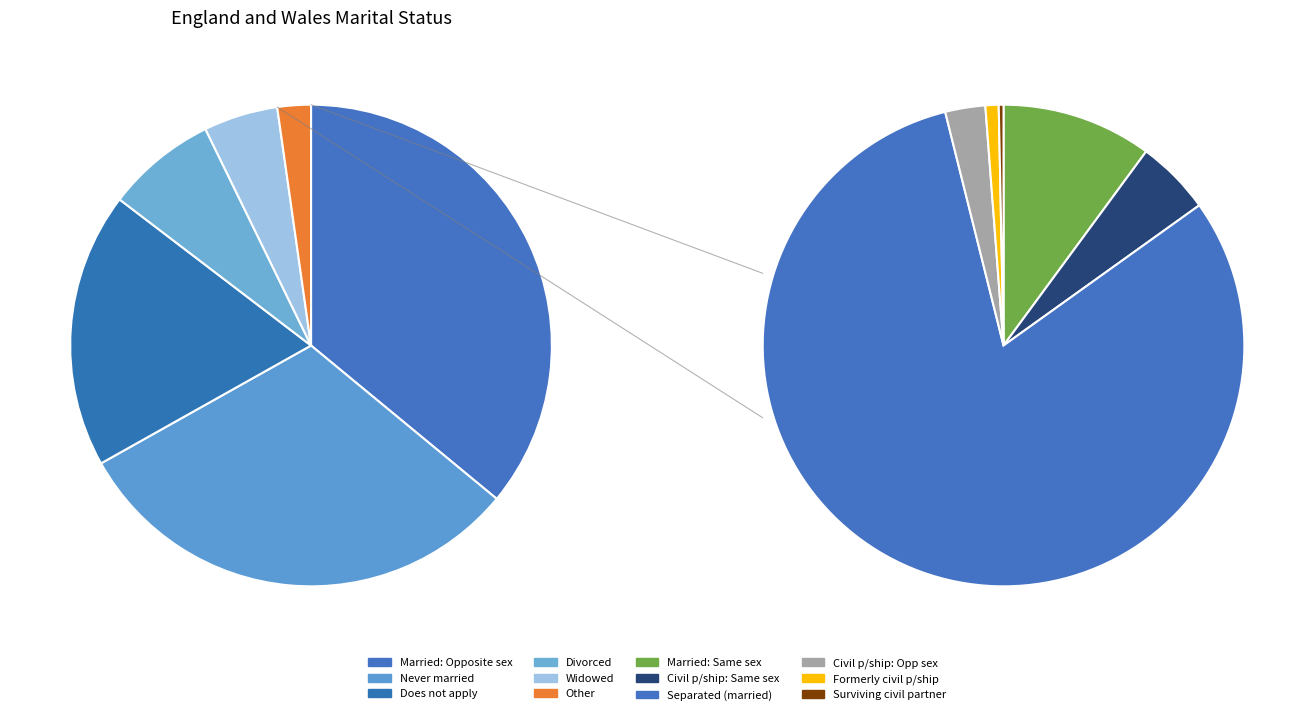

Combined, do Married: Same sex and Civil partnership: Same sex account for over 50%?

No